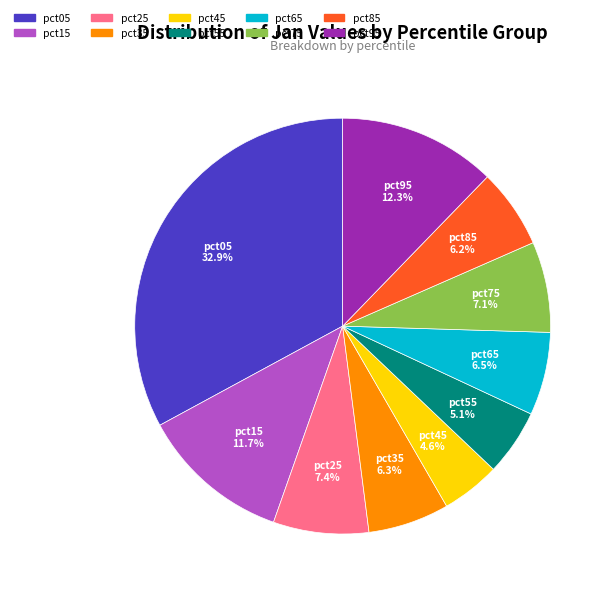

True or false: pct05 accounts for 25% of the total.

False